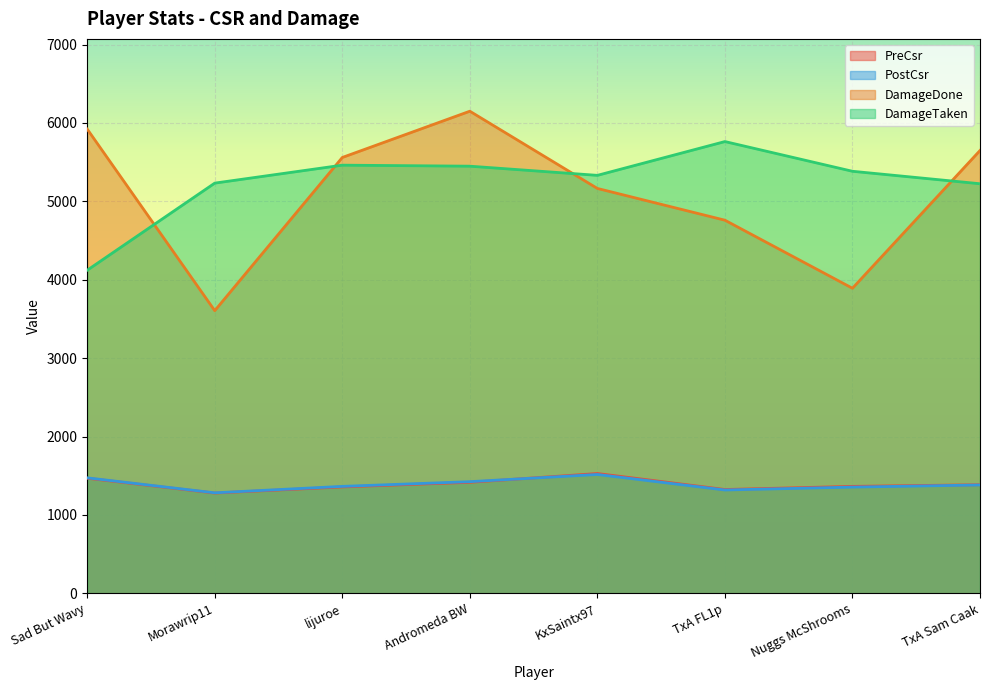

At which label is DamageTaken closest to 4942?

TxA Sam Caak